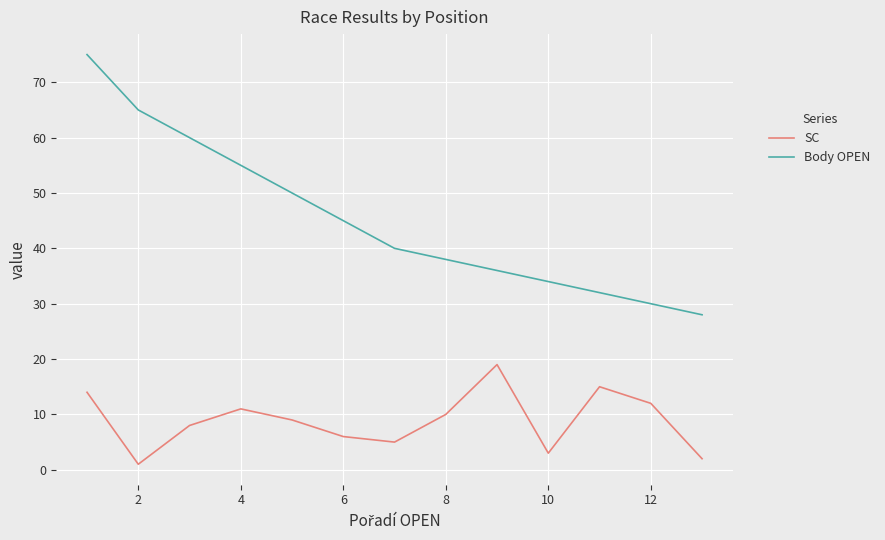

Does the chart have visible grid lines?

Yes